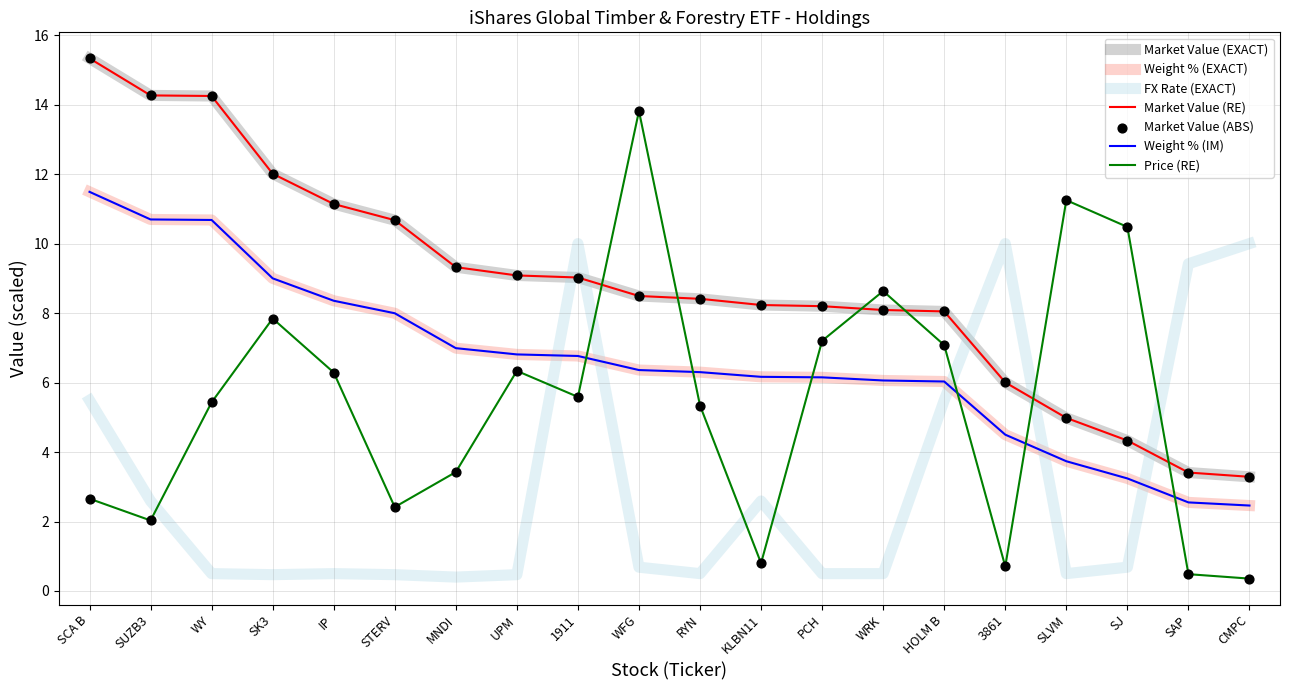

Is this an area chart (filled region under the line)?

No